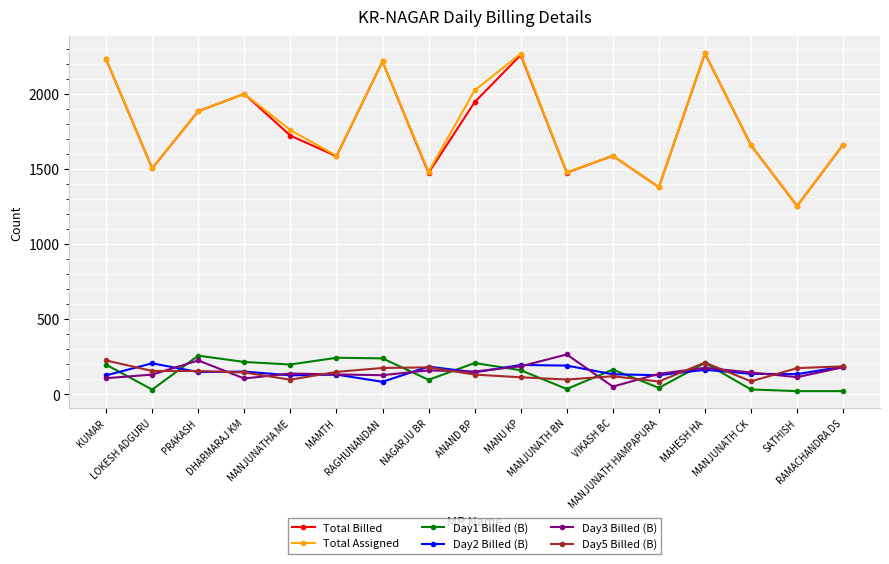

After their last crossing, which series has the higher values: Day3 Billed (B) or Day1 Billed (B)?

Day3 Billed (B)